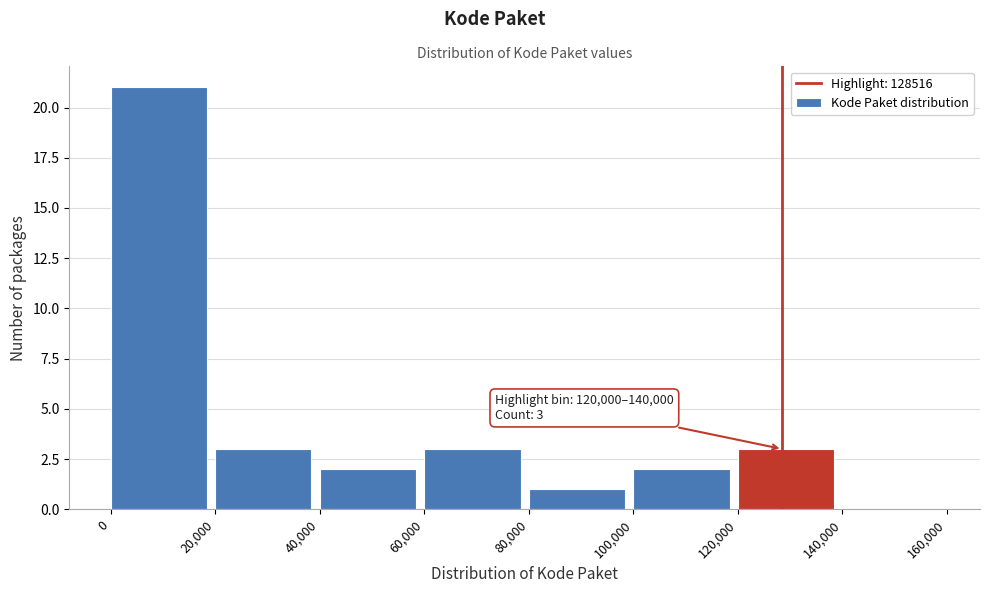

Over which range of the x-axis is the bar tallest?

0 to 20,000